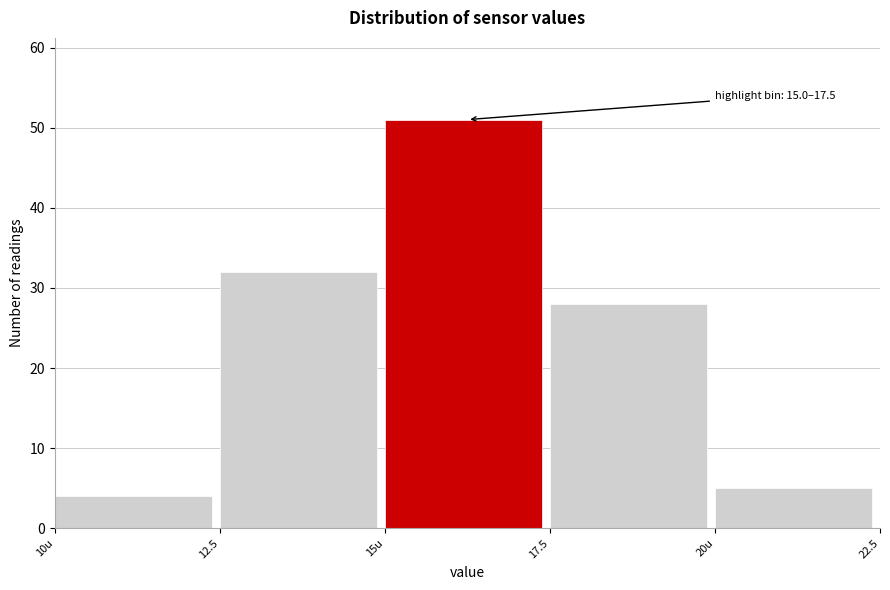

Reading left to right, what are all the values shown in this chart?

10u=4	12.5=32	15u=51	17.5=28	20u=5